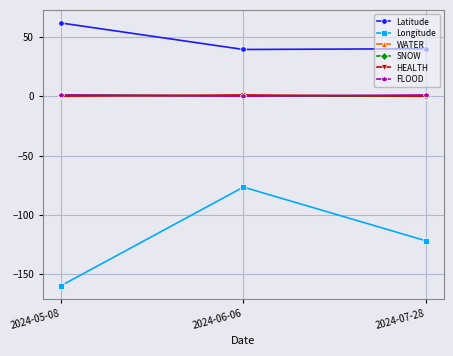

What is the difference between the maximum and minimum values in the SNOW series?

1.0